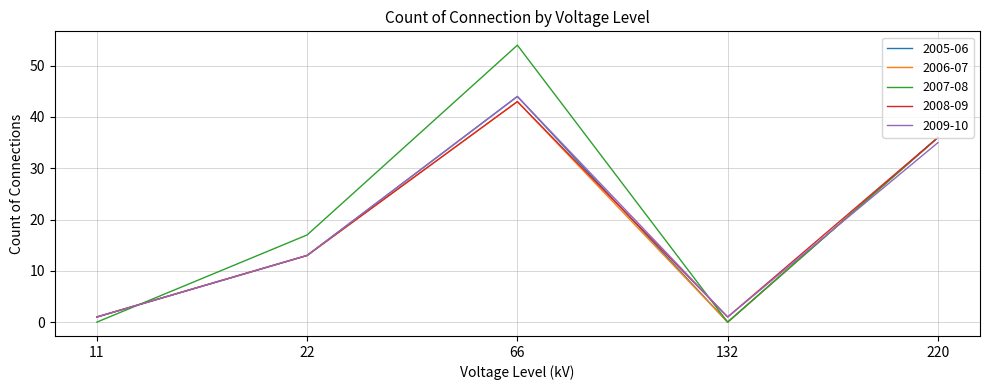

How many series are shown in this chart?

5